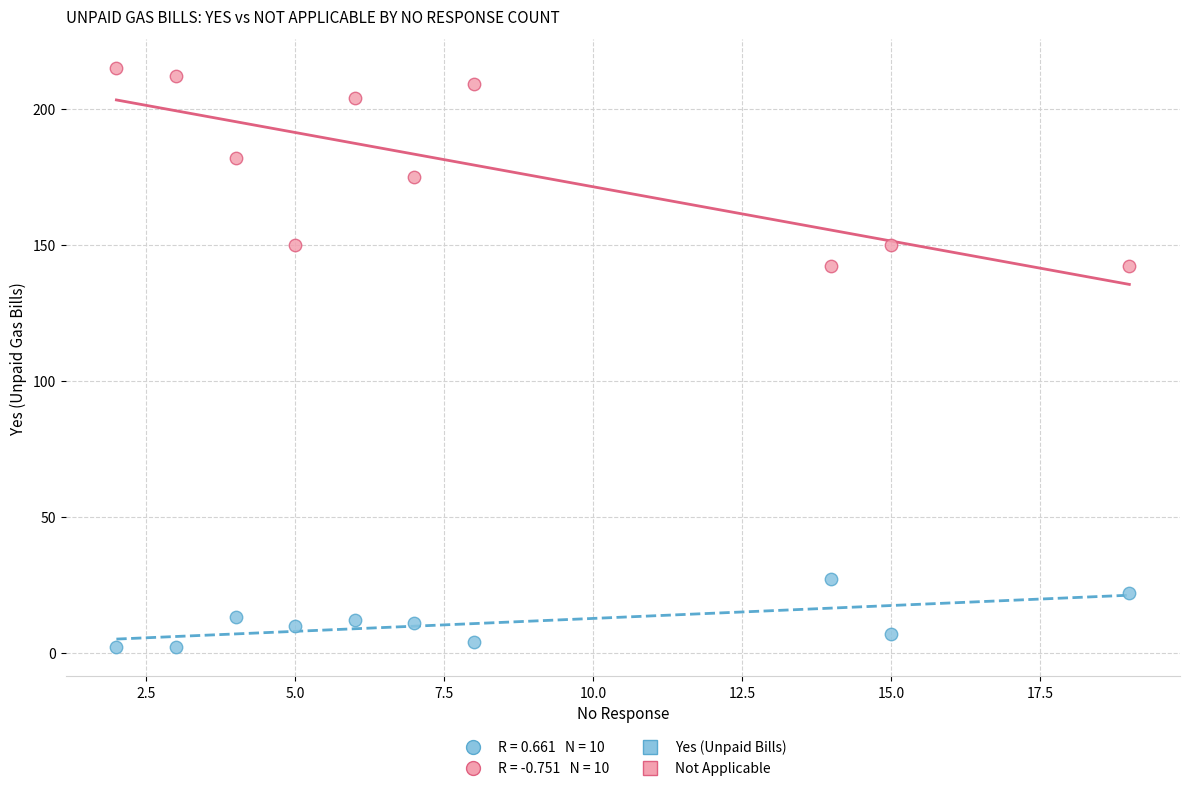

Which series reaches the maximum Y coordinate?

Not Applicable